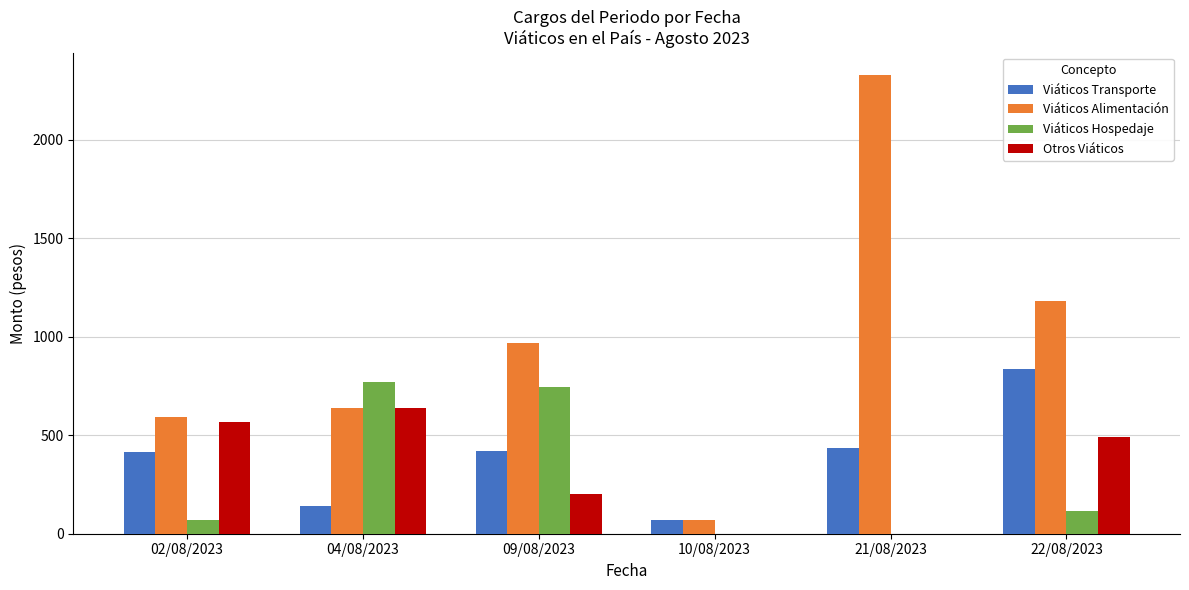

Is the value of Otros Viáticos at 21/08/2023 greater than the value of Viáticos Transporte at 21/08/2023?

No